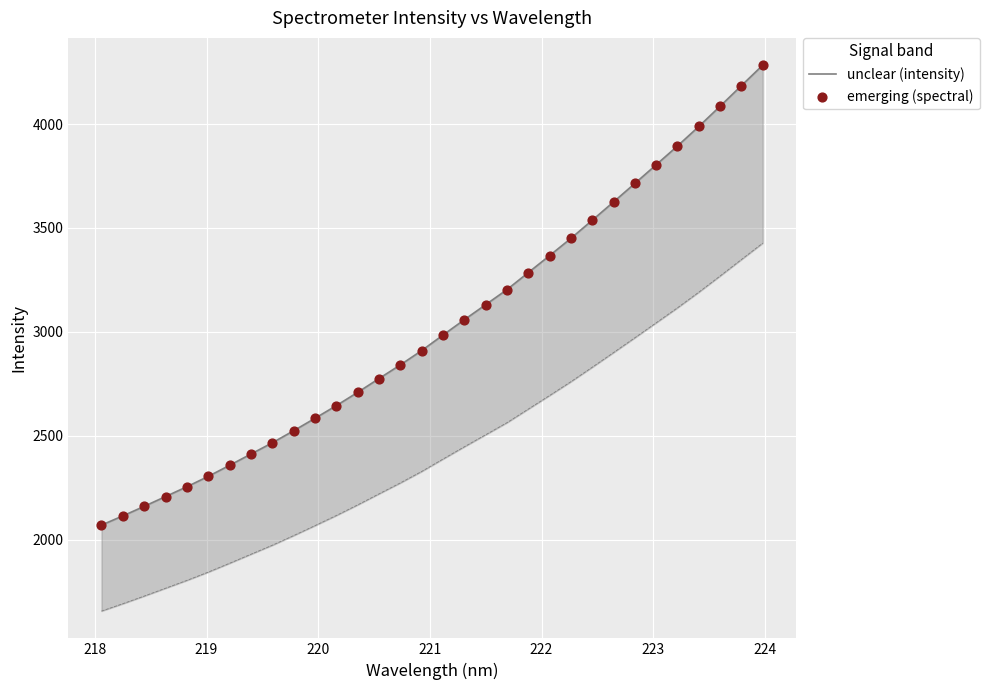

Which series reaches the minimum Y coordinate?

unclear (intensity)